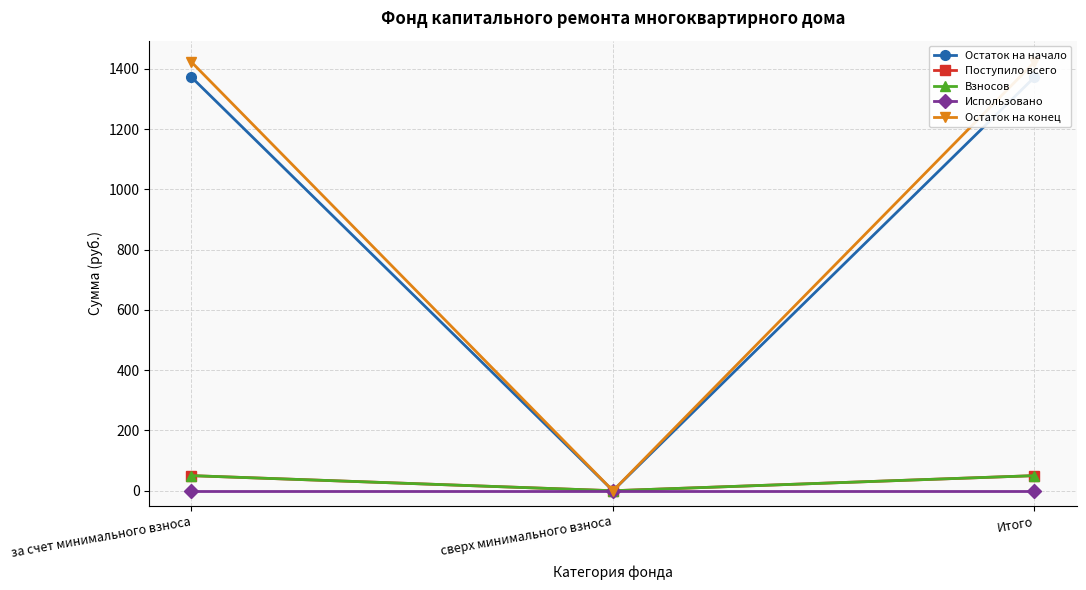

What is the value of the Остаток на конец point at the 1st from the left?

1422.1